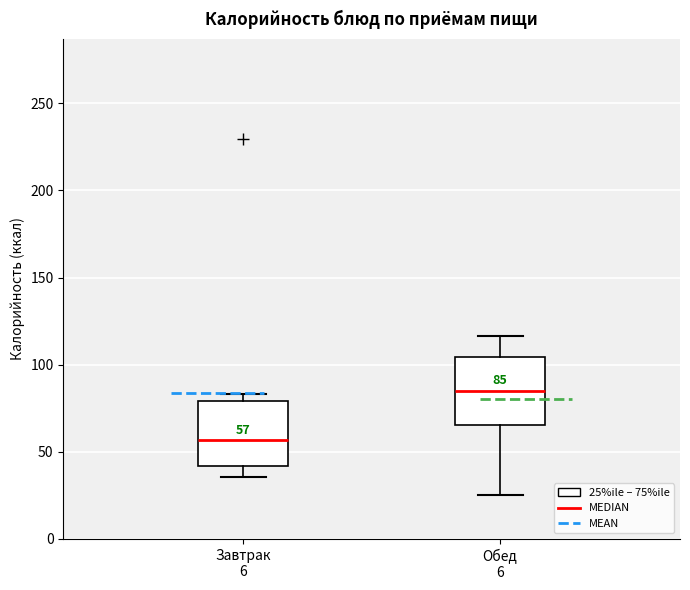

Which box's median line is the highest?

Обед 6